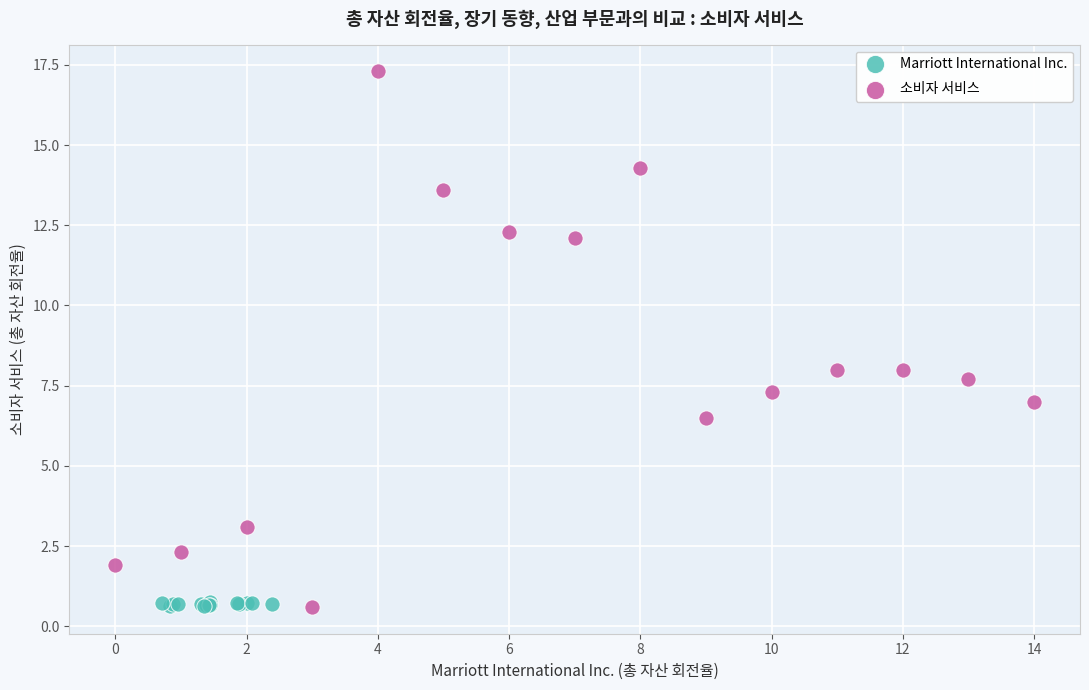

Which series has the widest spread of Y values?

소비자 서비스